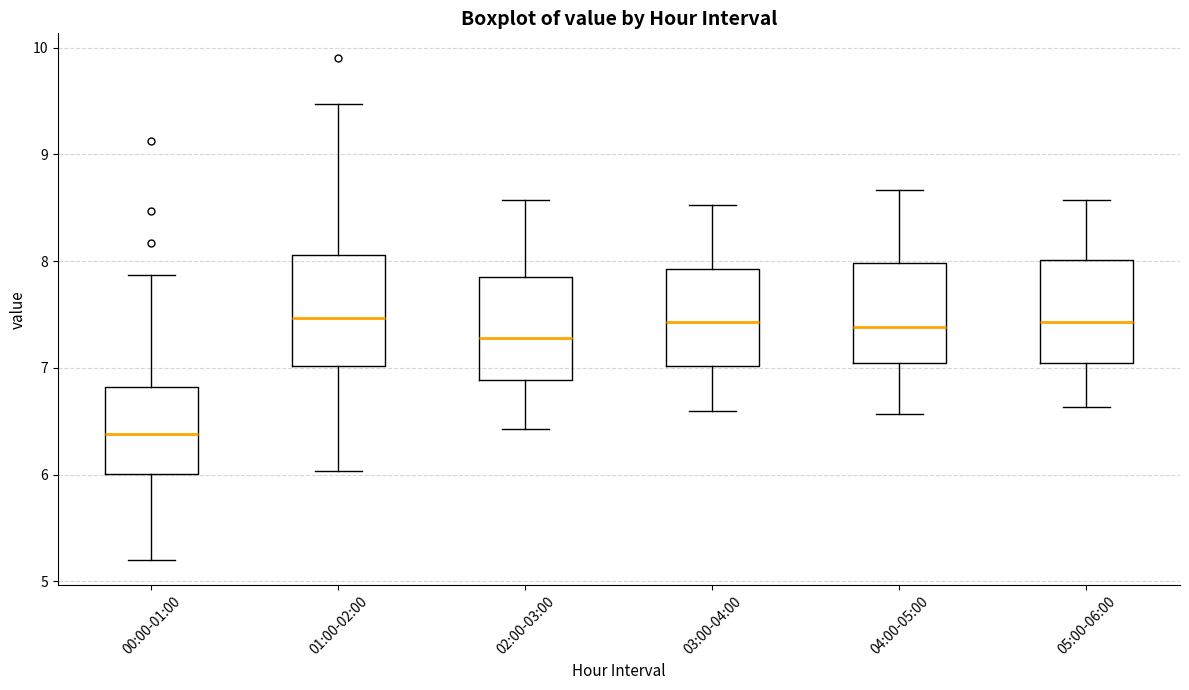

Reading left to right, read every box against the y-axis: the position of its median line, the range the box covers, and the ends of its whiskers. The values are not printed on the chart, so give them approximately, as read against the axis.

00:00-01:00: median 6.4, box 6.0 to 6.8, whiskers 5.2 to 7.9
01:00-02:00: median 7.5, box 7.0 to 8.1, whiskers 6.0 to 9.5
02:00-03:00: median 7.3, box 6.9 to 7.8, whiskers 6.4 to 8.6
03:00-04:00: median 7.4, box 7.0 to 7.9, whiskers 6.6 to 8.5
04:00-05:00: median 7.4, box 7.0 to 8.0, whiskers 6.6 to 8.7
05:00-06:00: median 7.4, box 7.0 to 8.0, whiskers 6.6 to 8.6